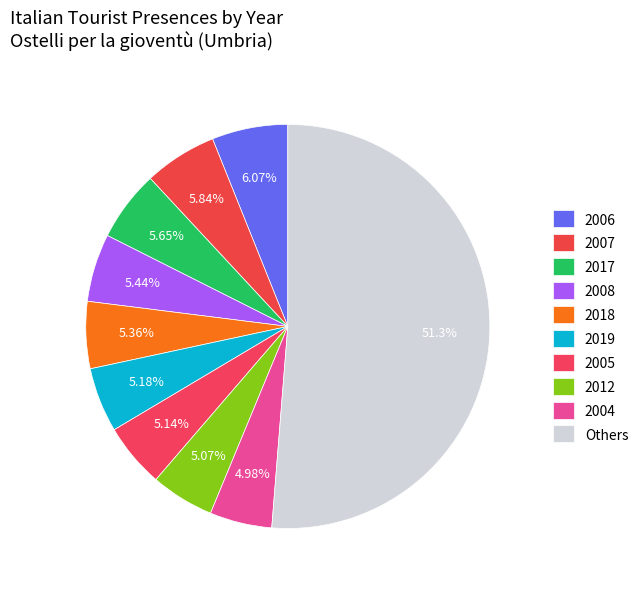

How many slices are in this pie chart?

10